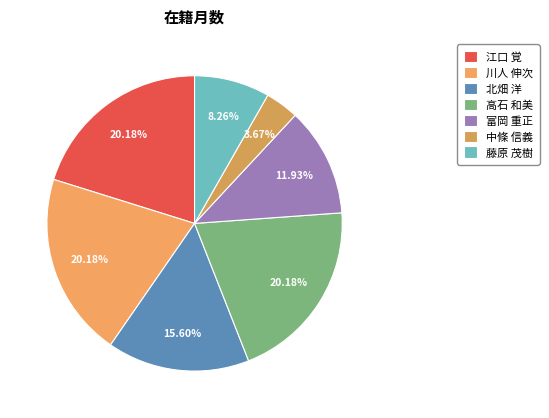

How many slices are in this pie chart?

7